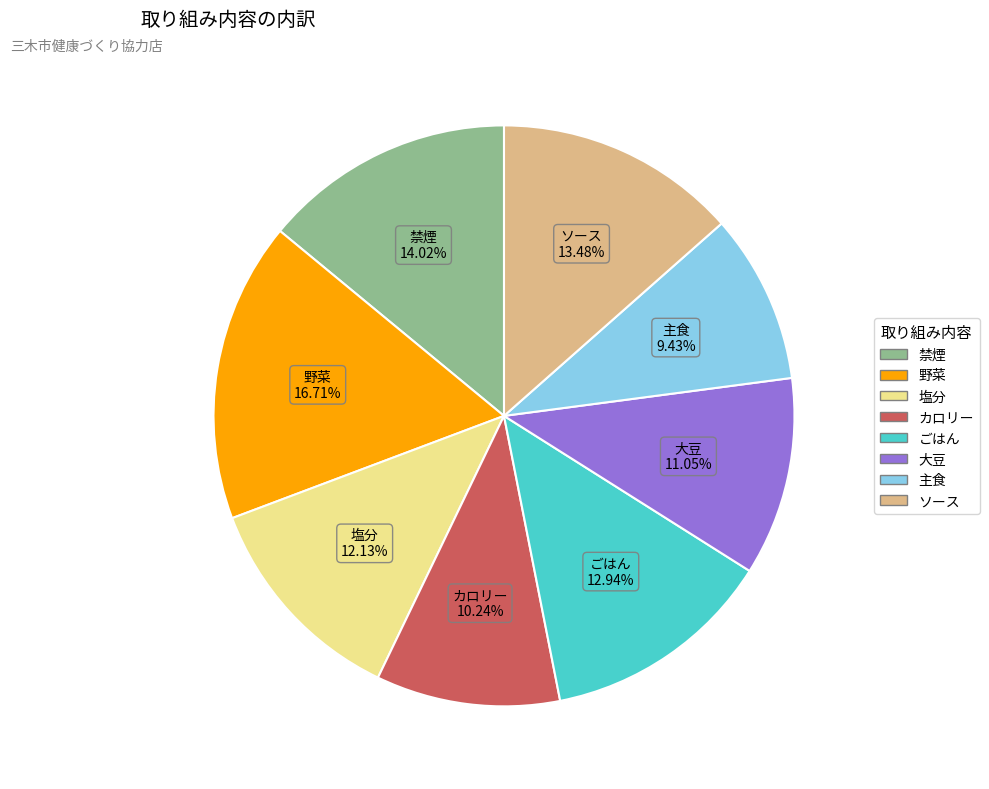

Which slice is the largest?

野菜